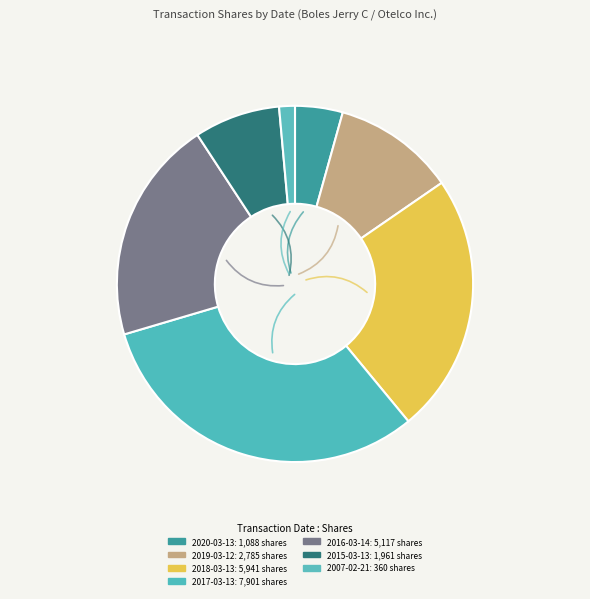

Count the number of slices in the pie.

7